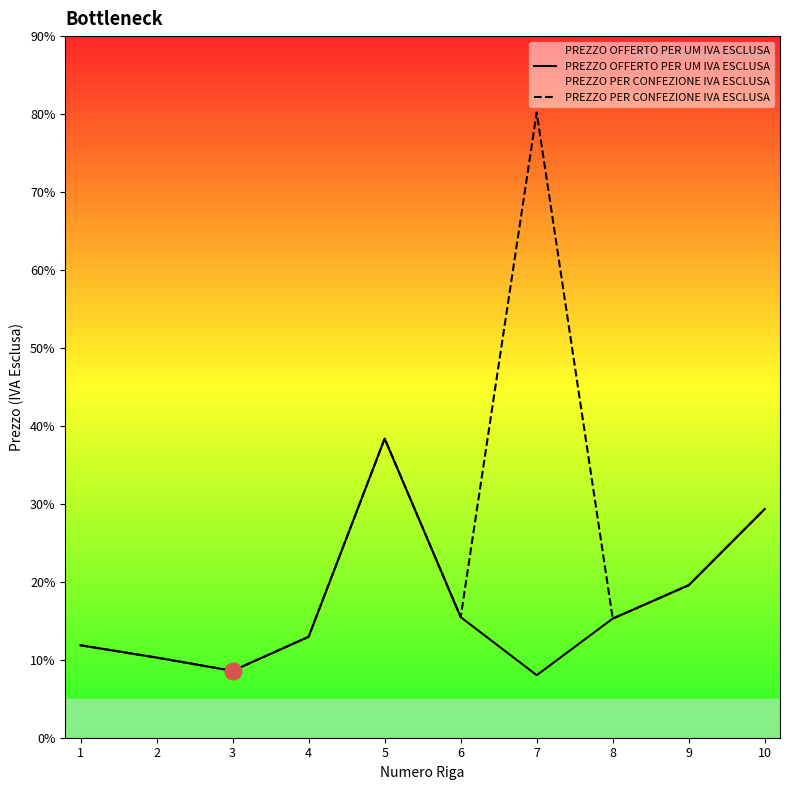

True or false: PREZZO OFFERTO PER UM IVA ESCLUSA has more than 2 interior local peaks.

False